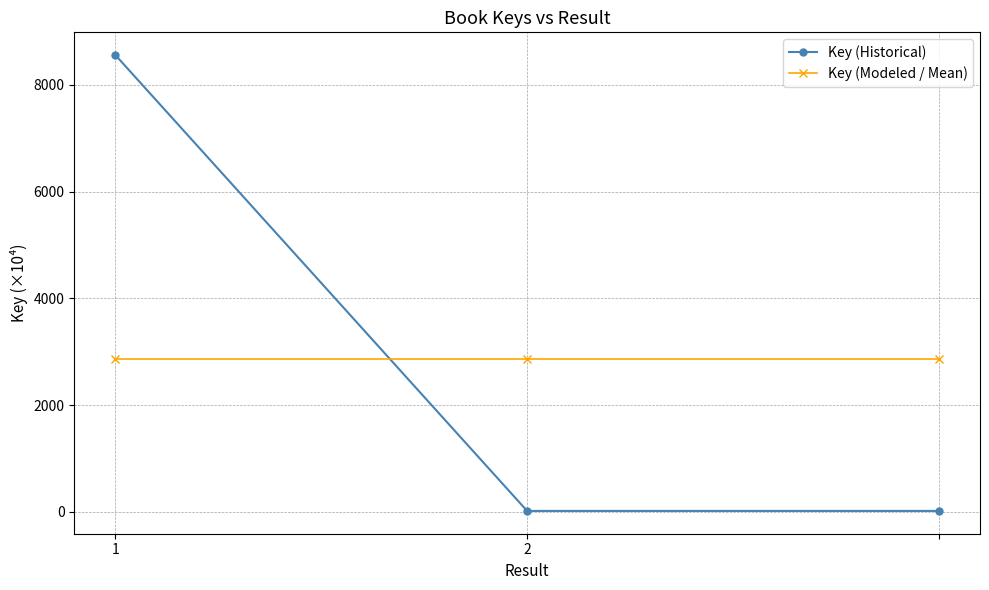

What is the average value of the Key (Historical) series?

2863.4